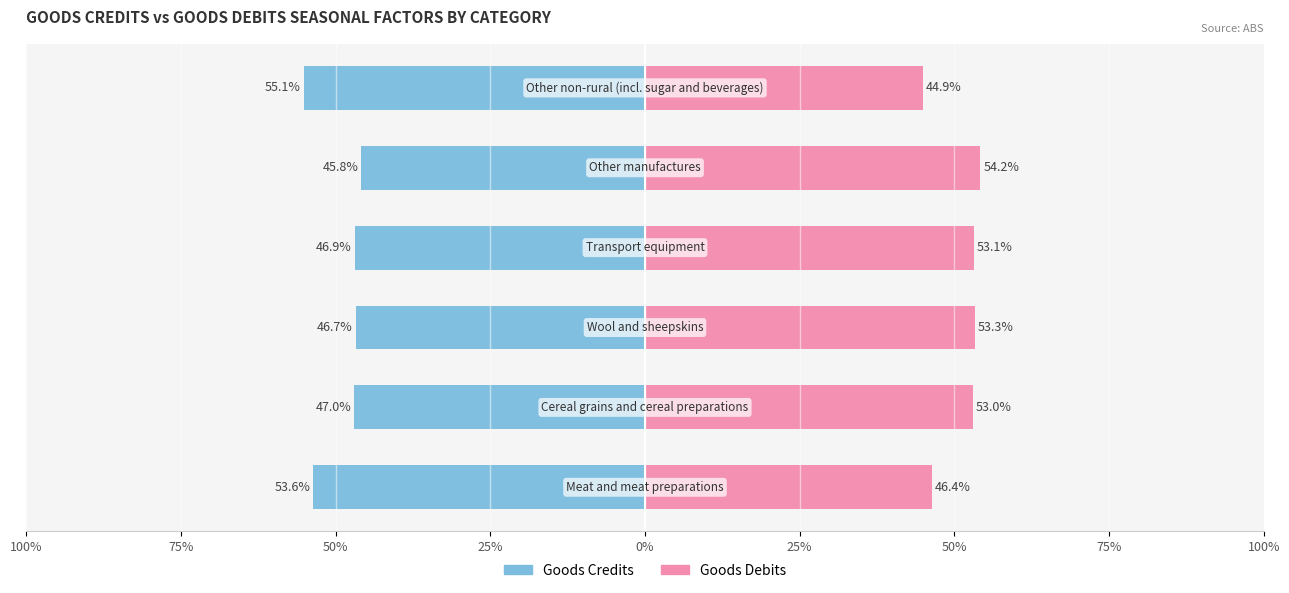

Between 100% and 25%, which series saw the biggest shift?

Goods Debits